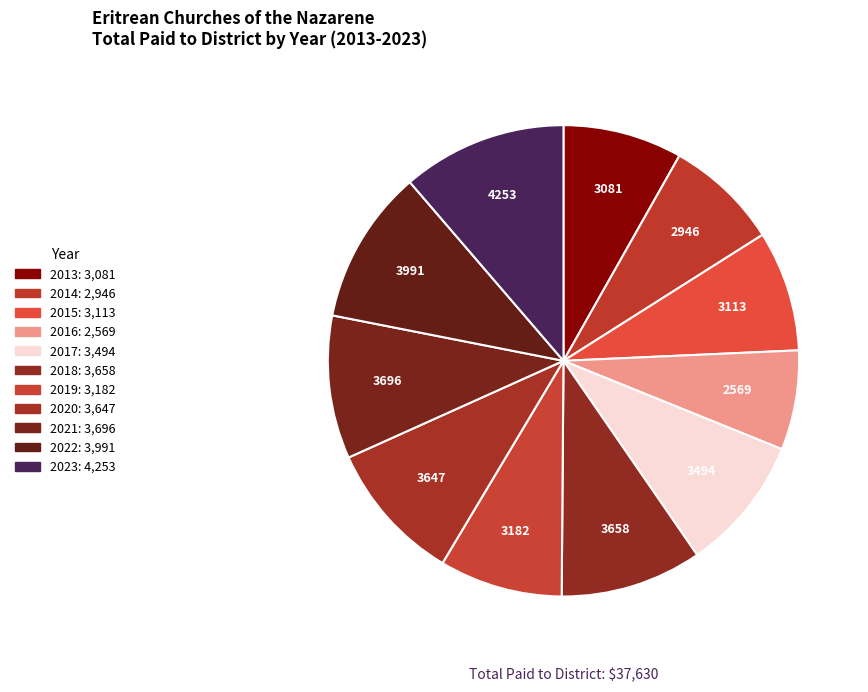

Is it true that 2018 is 10% of the pie?

True